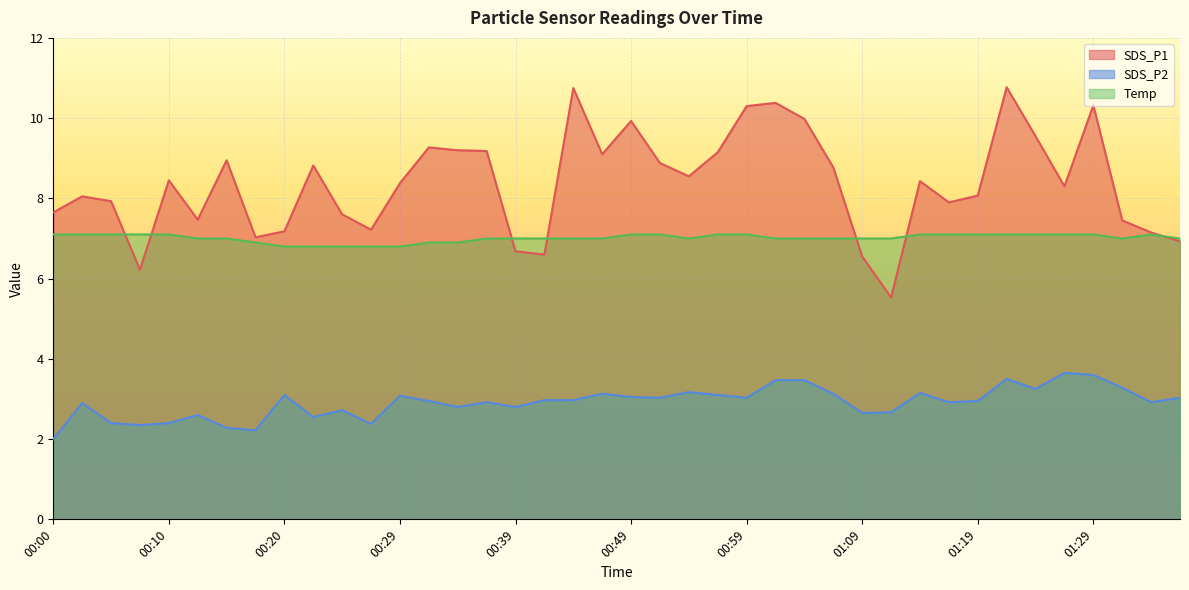

What is the sum of all SDS_P1 values?

334.6